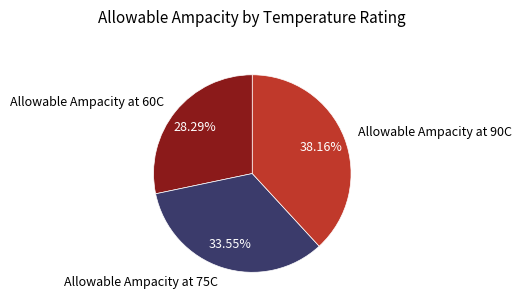

Which slice is the smallest?

Allowable Ampacity at 60C